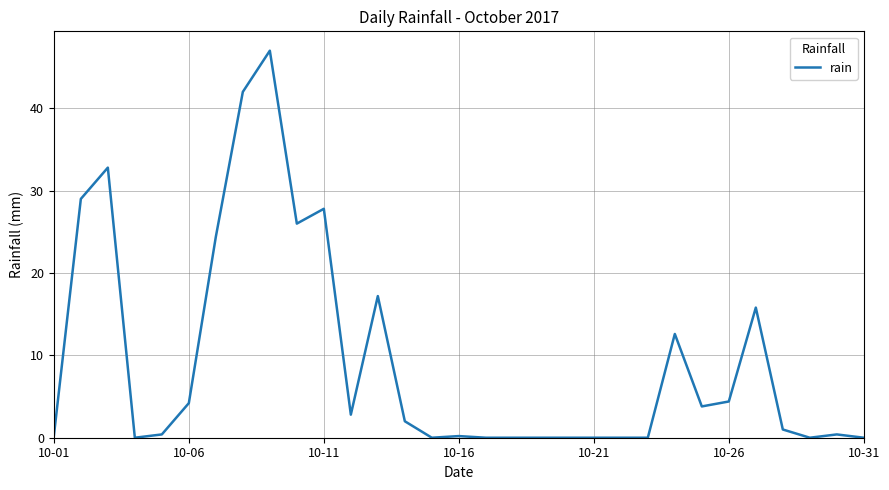

What is the greatest value displayed?

47.0